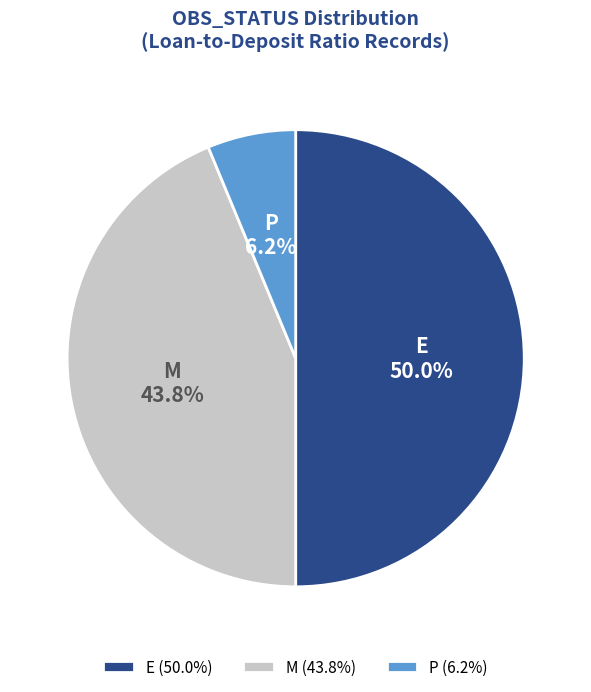

Does M (43.8%) account for over 50% of the chart?

No